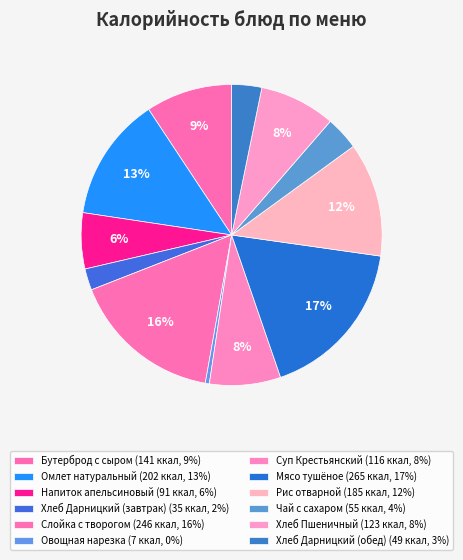

How much of the chart is everything except Бутерброд с сыром?

90.7%